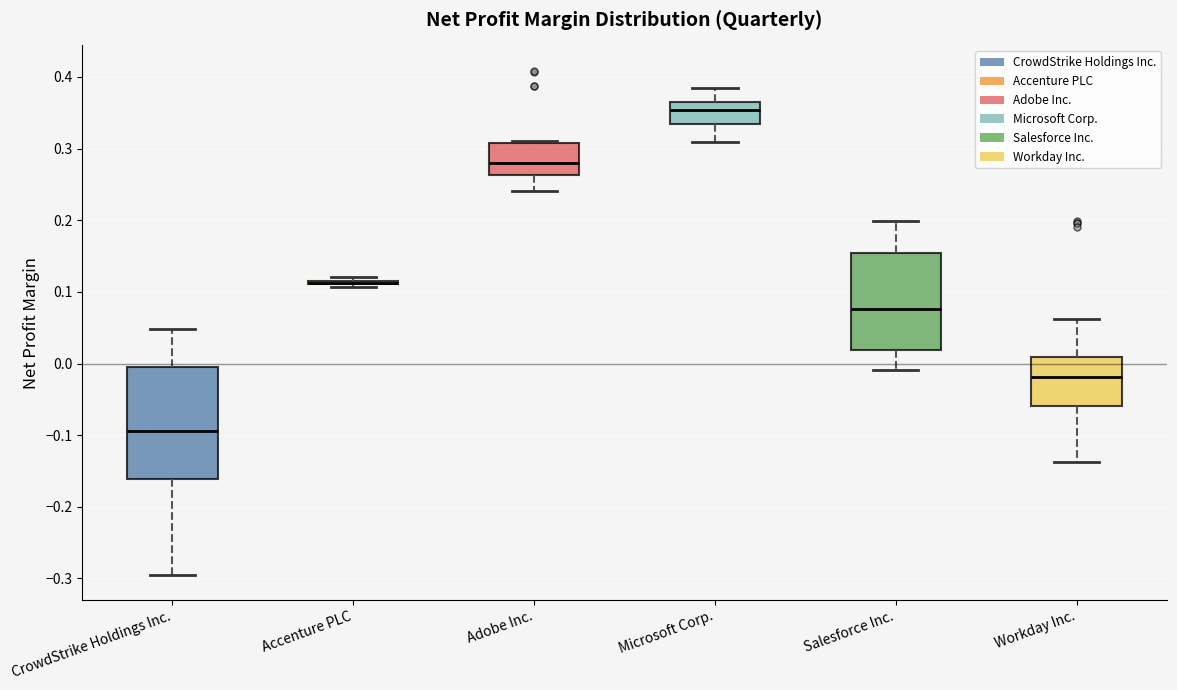

Reading left to right, transcribe this box plot: for each box, give where its median line is, the range the box spans, and where its two whiskers end, as read against the y-axis. The values are not printed on the chart, so give them approximately, as read against the axis.

CrowdStrike Holdings Inc.: median -0.09, box -0.16 to 0.00, whiskers -0.29 to 0.05
Accenture PLC: box collapsed to a line at 0.11, whiskers 0.11 to 0.12
Adobe Inc.: median 0.28, box 0.26 to 0.31, whiskers 0.24 to 0.31 (just above the box's upper edge)
Microsoft Corp.: median 0.35, box 0.33 to 0.36, whiskers 0.31 to 0.39
Salesforce Inc.: median 0.08, box 0.02 to 0.15, whiskers -0.01 to 0.20
Workday Inc.: median -0.02, box -0.06 to 0.01, whiskers -0.14 to 0.06